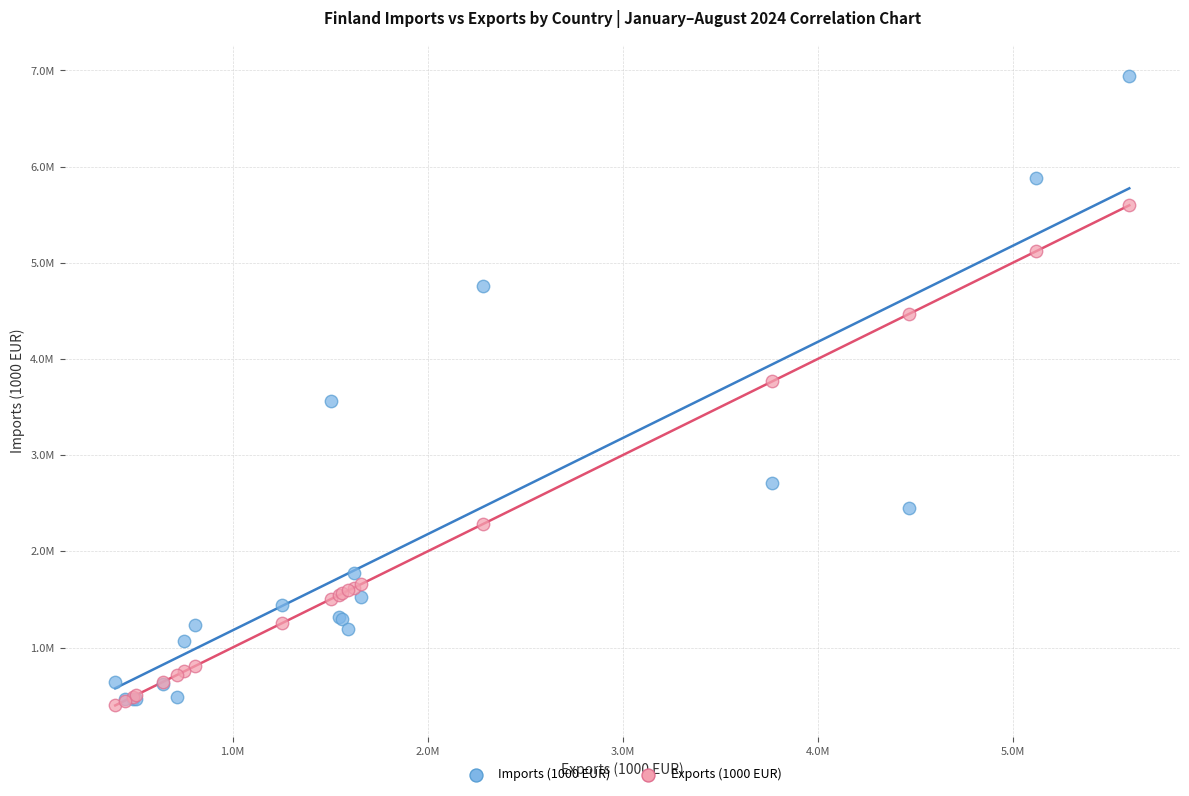

What are all the series names shown in the legend?

Imports (1000 EUR), Exports (1000 EUR)